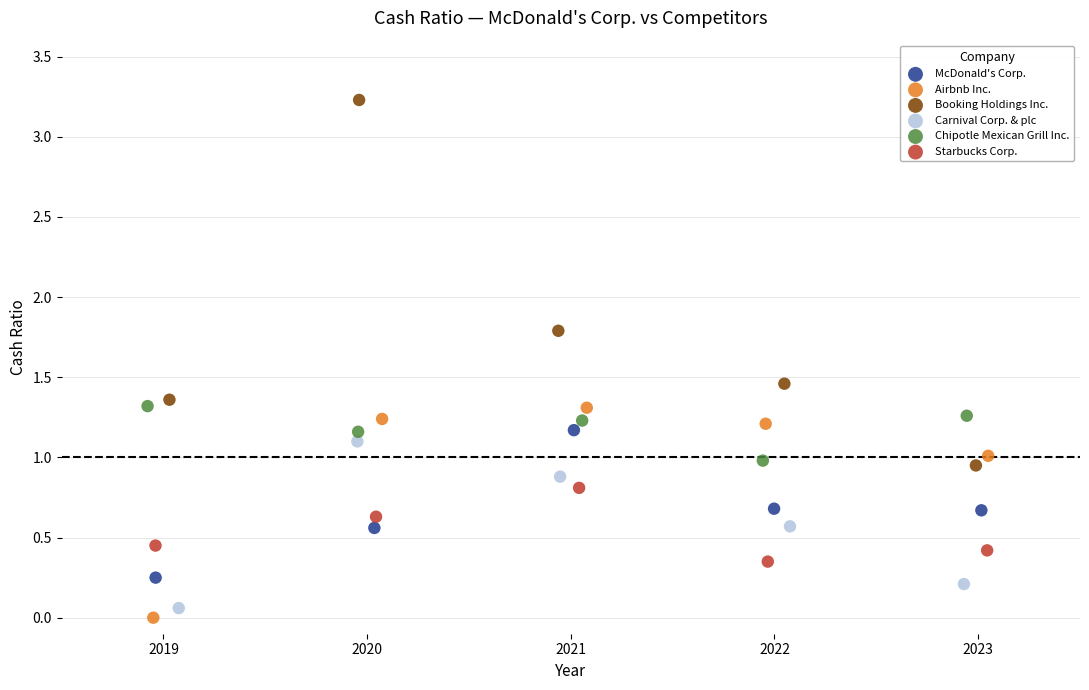

Which series reaches the maximum Y coordinate?

Booking Holdings Inc.